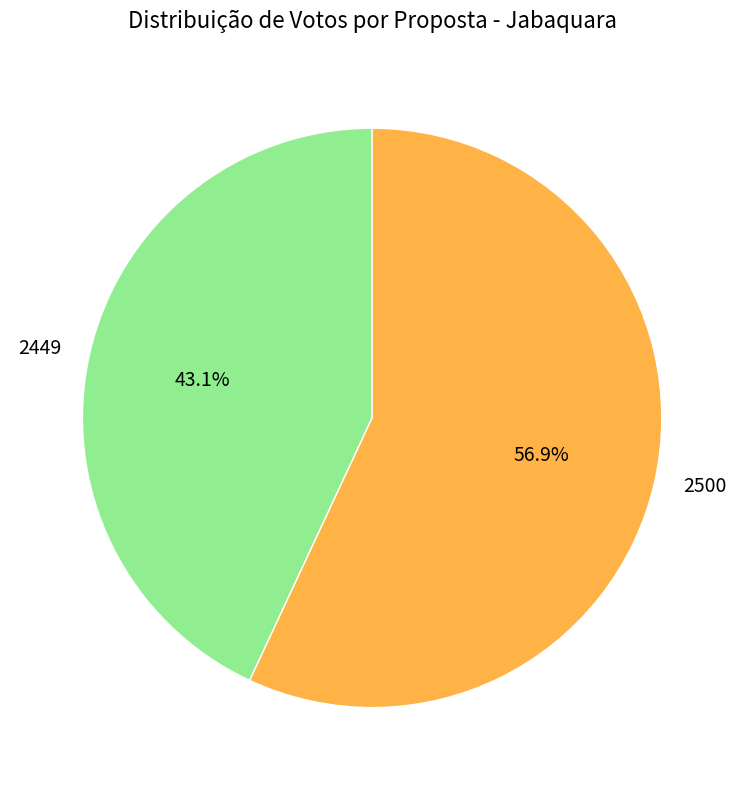

Rank the categories by value from highest to lowest.

2500, 2449